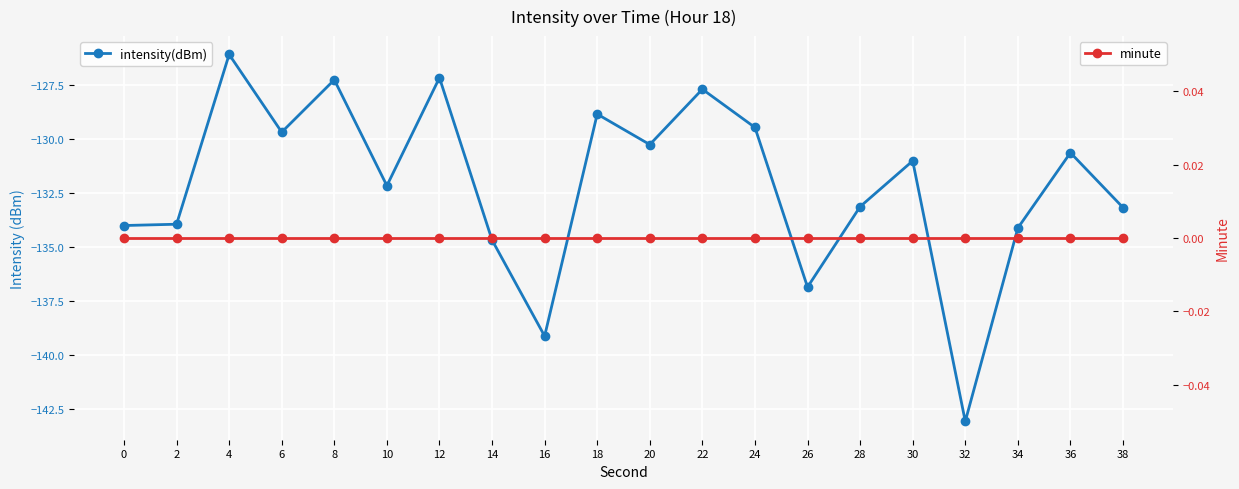

True or false: intensity(dBm) and minute cross at least once.

False